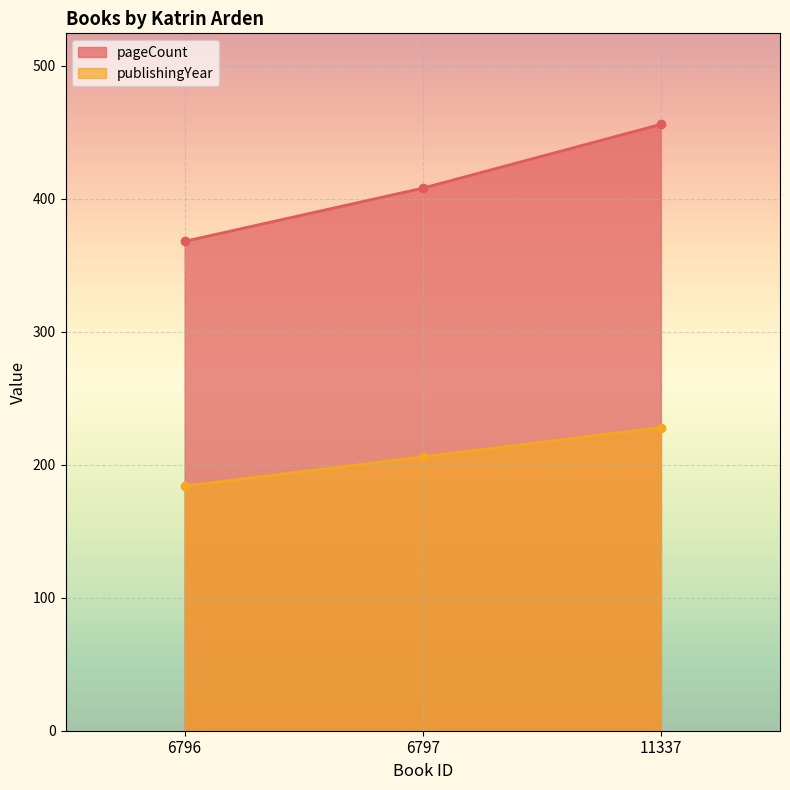

Reading left to right, transcribe all the data shown in this chart.

pageCount: 368	408	456
publishingYear: 184	206	228